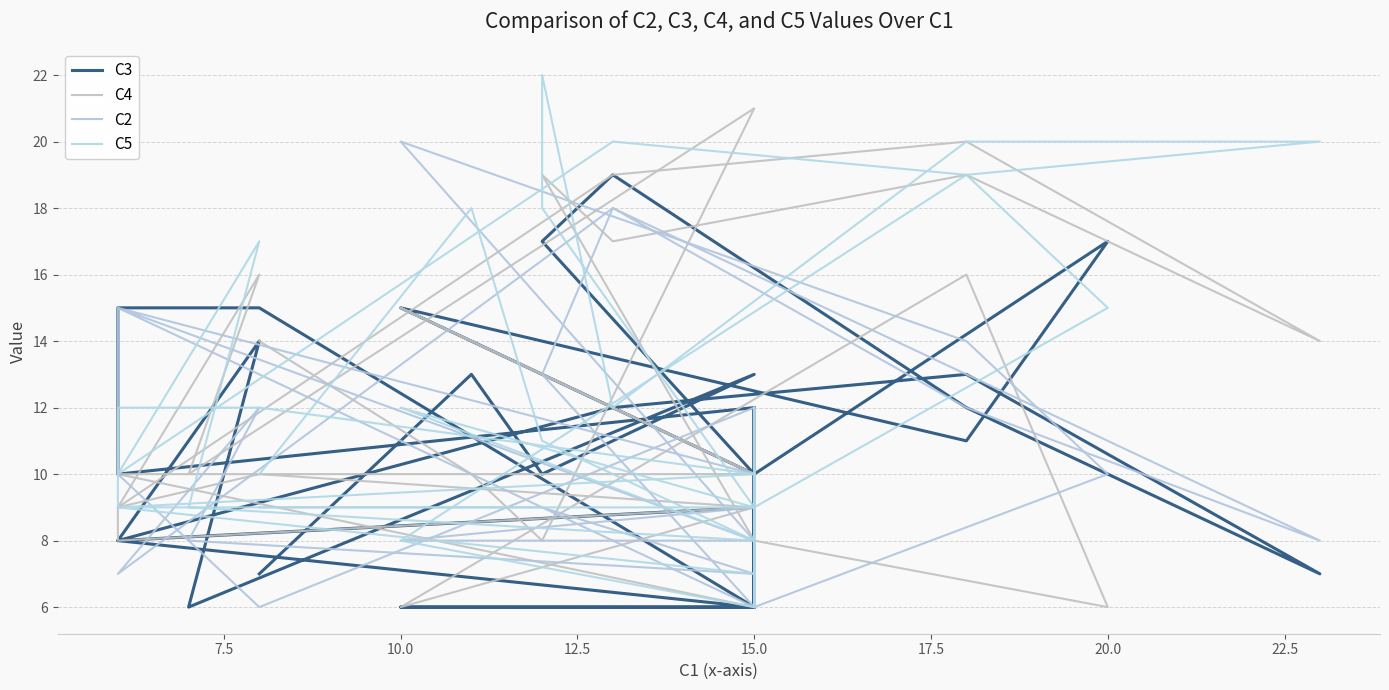

What are all the series names shown in the legend?

C3, C4, C2, C5